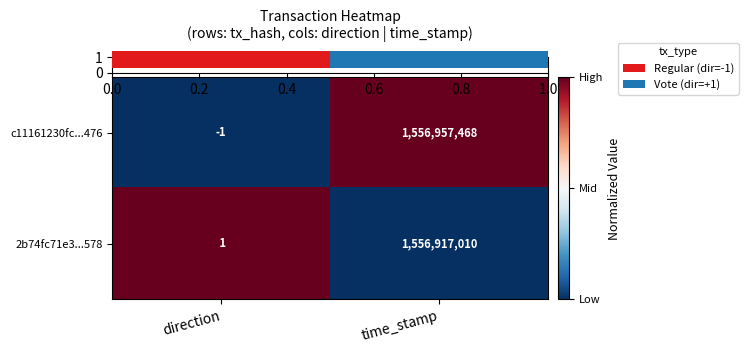

At which label is c11161230fc...476 closest to 778478733?

direction